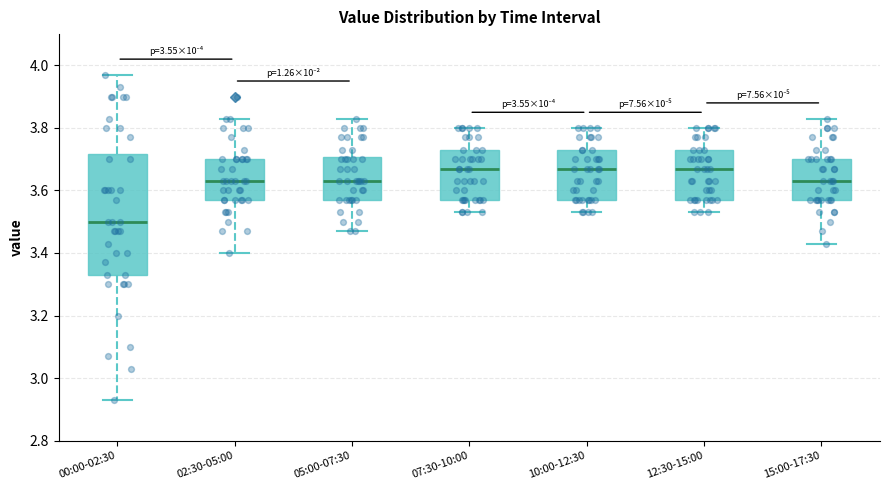

Which box is the tallest, from its lower edge to its upper edge?

00:00-02:30